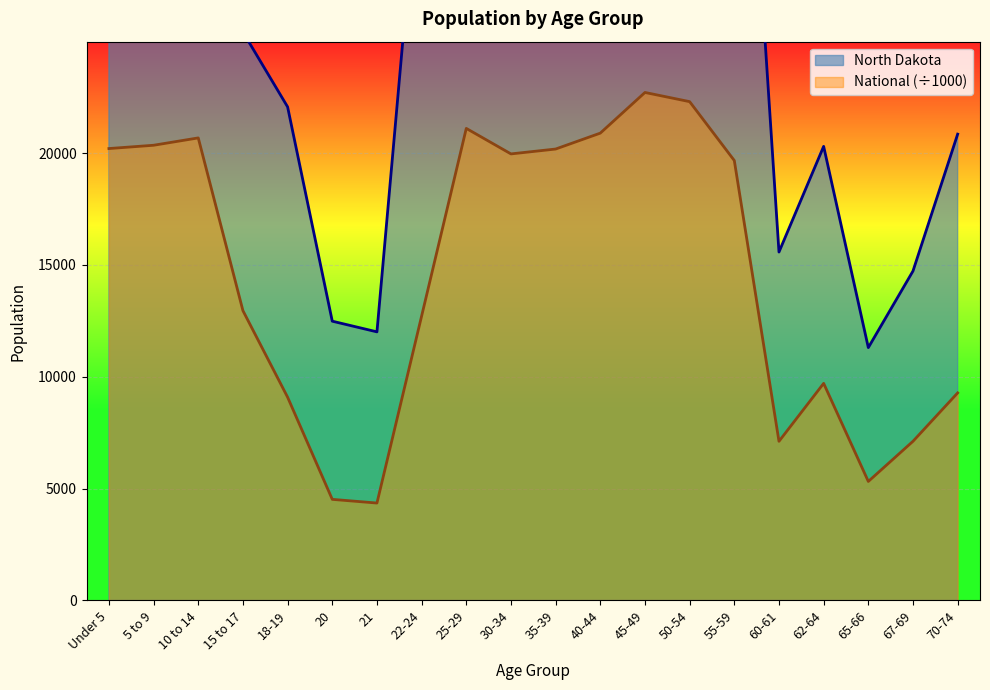

True or false: National has more than 2 points higher than both neighbors.

True